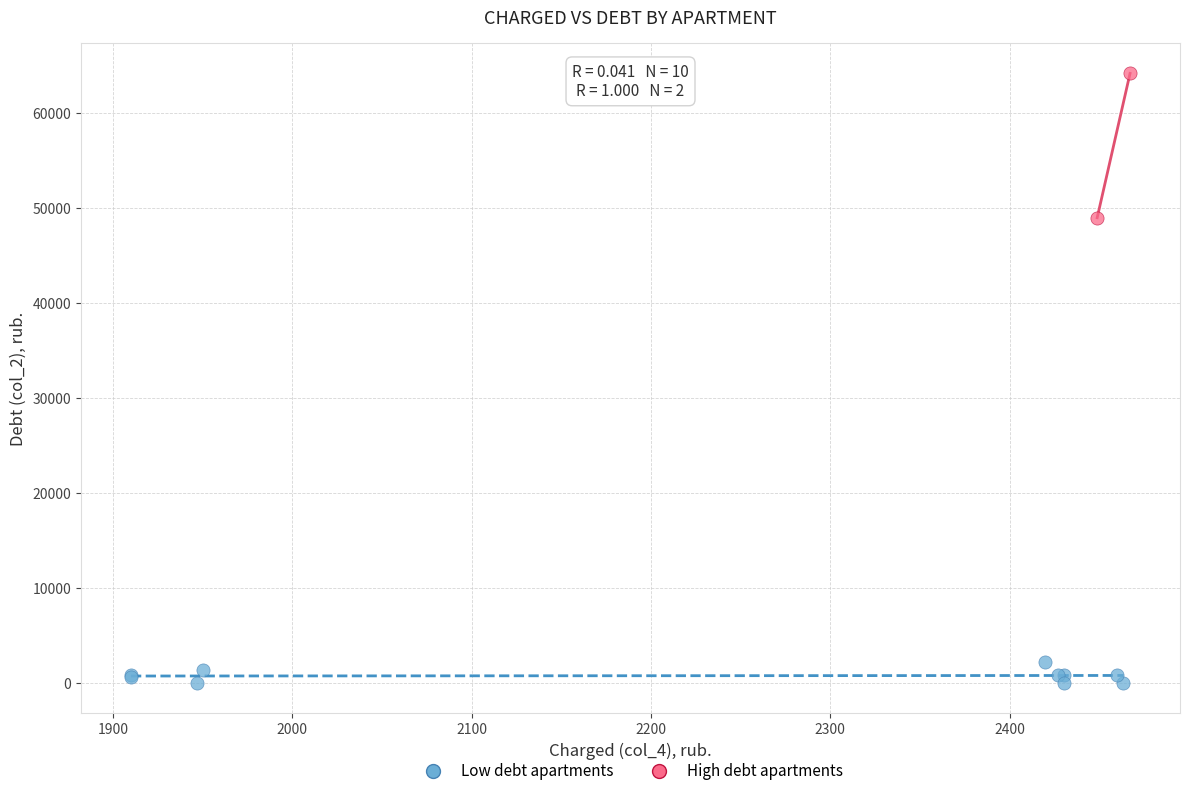

What are all the series names shown in the legend?

Low debt apartments, High debt apartments